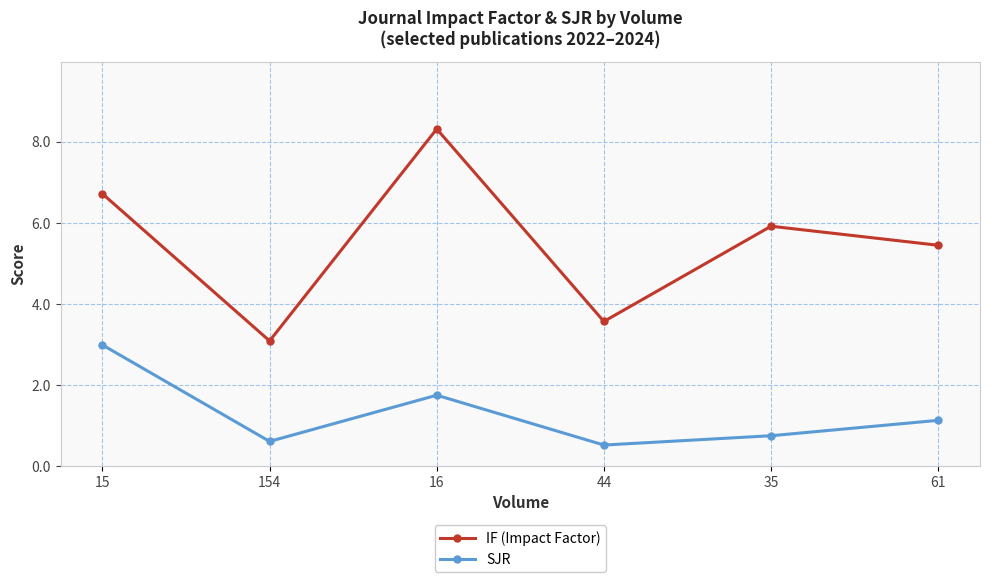

What is the average value of the IF (Impact Factor) series?

5.5